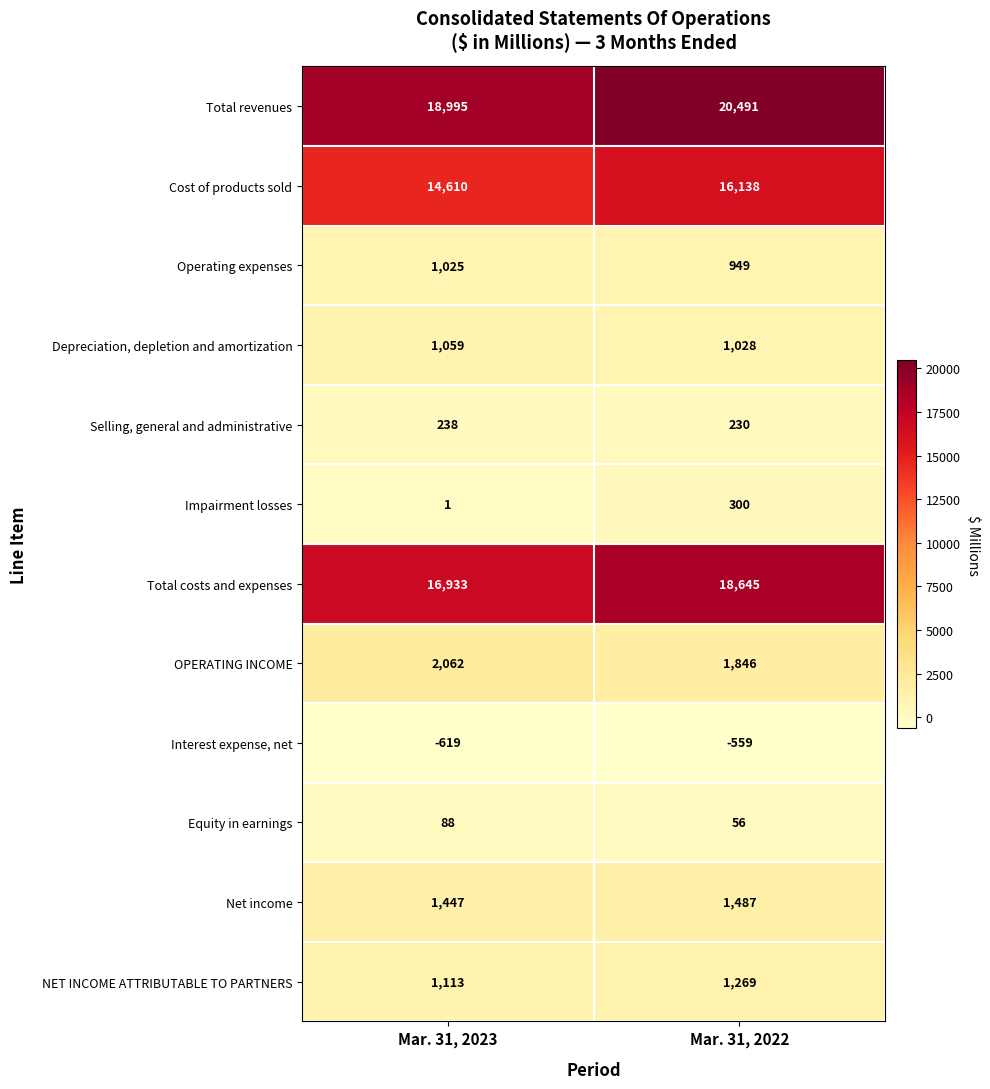

At how many categories does at least one series exceed 7170?

2